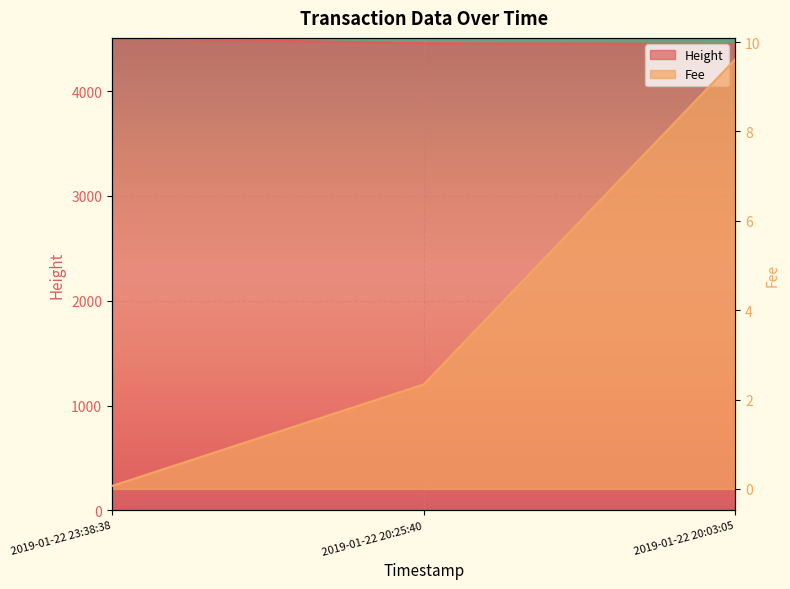

Reading right to left, what are all the values shown in this chart?

Height: 2019-01-22 20:03:05=4451.0	2019-01-22 20:25:40=4457.0	2019-01-22 23:38:38=4508.0
Fee: 2019-01-22 20:03:05=9.6	2019-01-22 20:25:40=2.3	2019-01-22 23:38:38=0.1